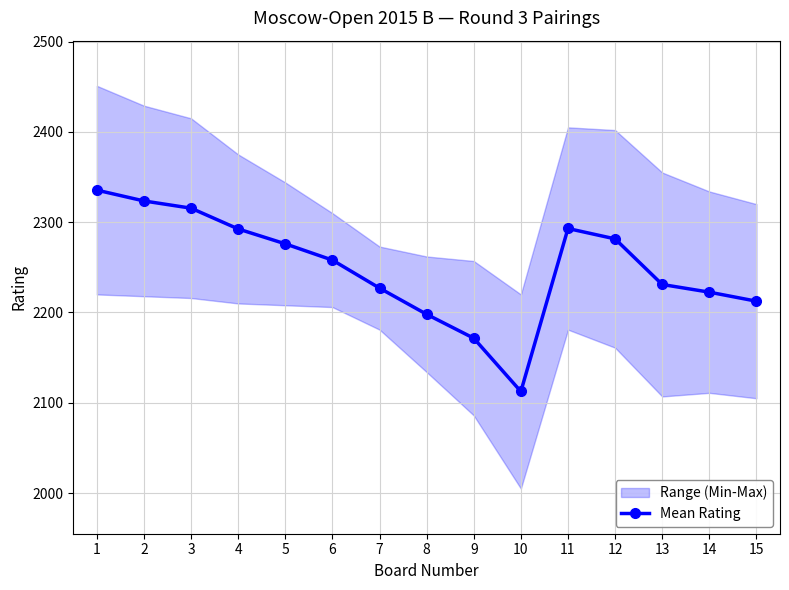

Where is the first local maximum?

11